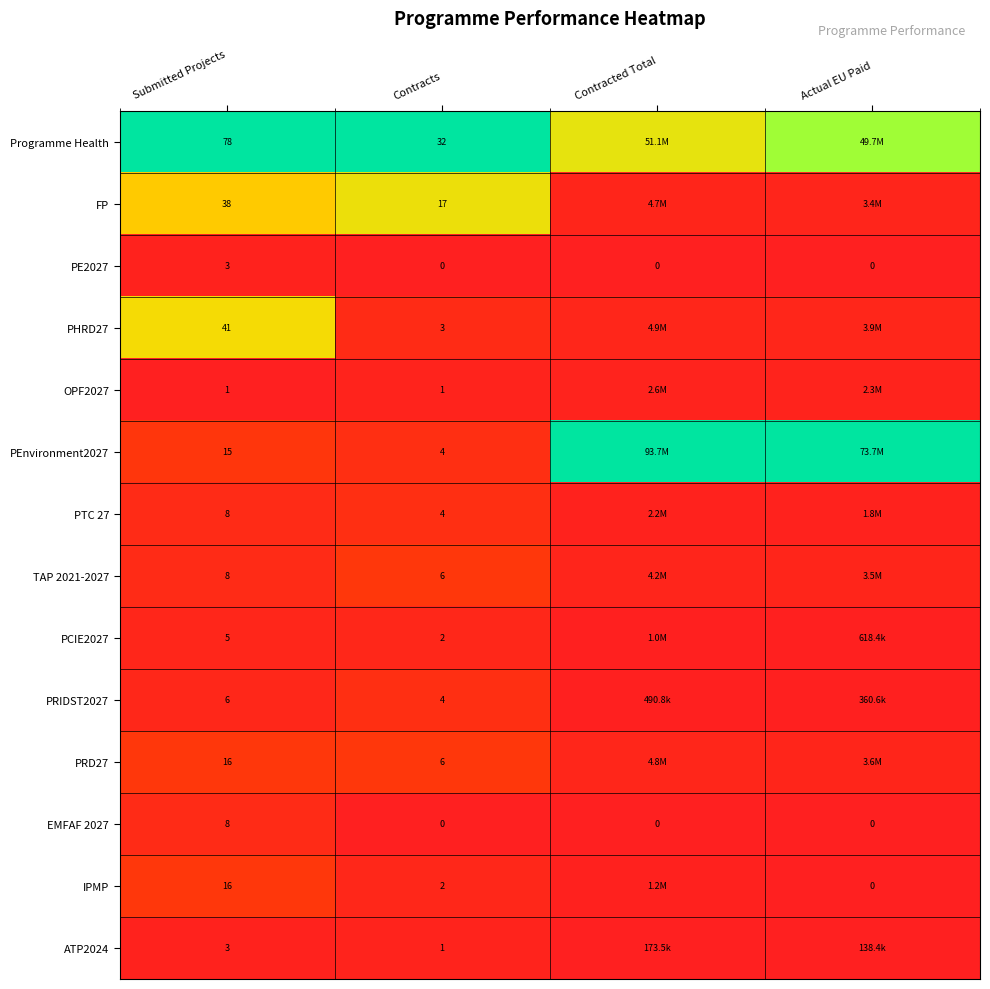

Count the number of data series in this chart.

14